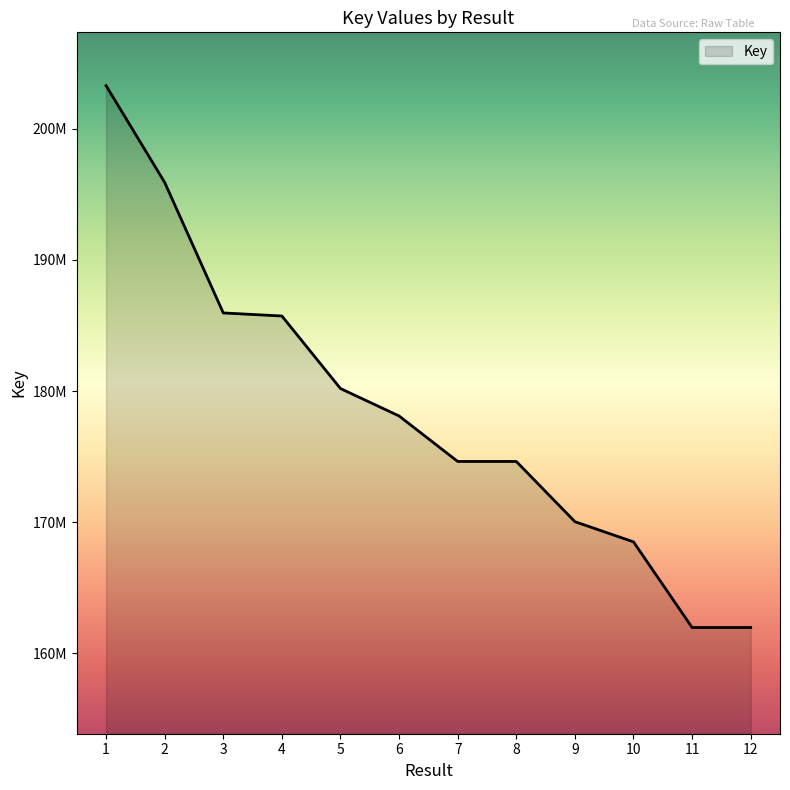

Does the chart have visible grid lines?

No